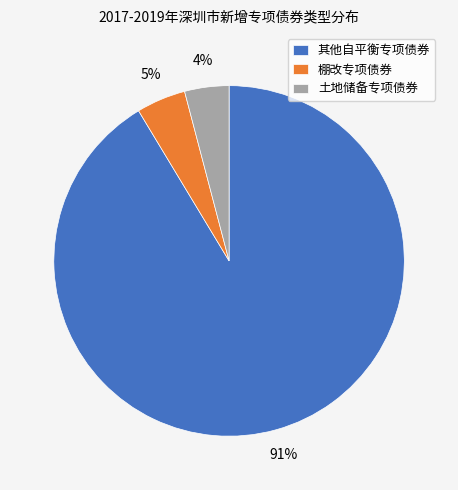

What is the ratio of the value at 土地储备专项债券 to the value at 其他自平衡专项债券?

0.0